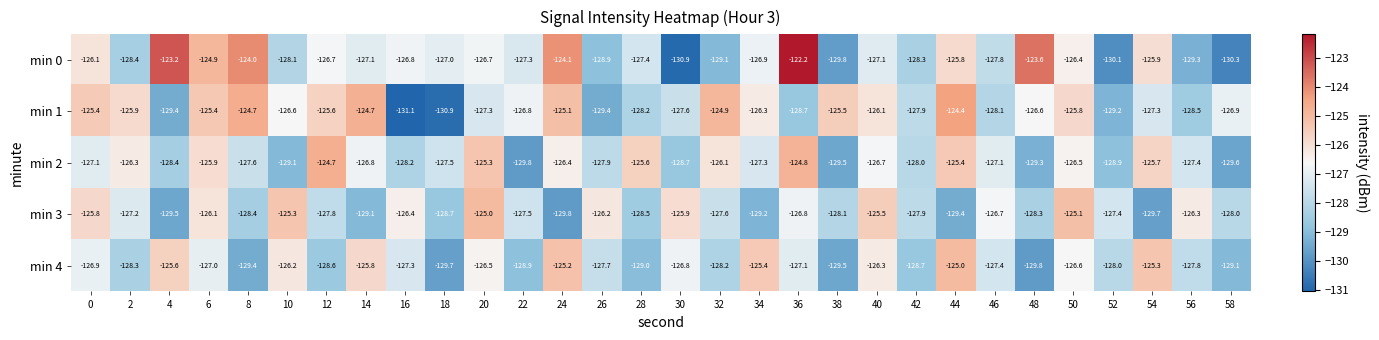

How many distinct data groups are displayed?

5